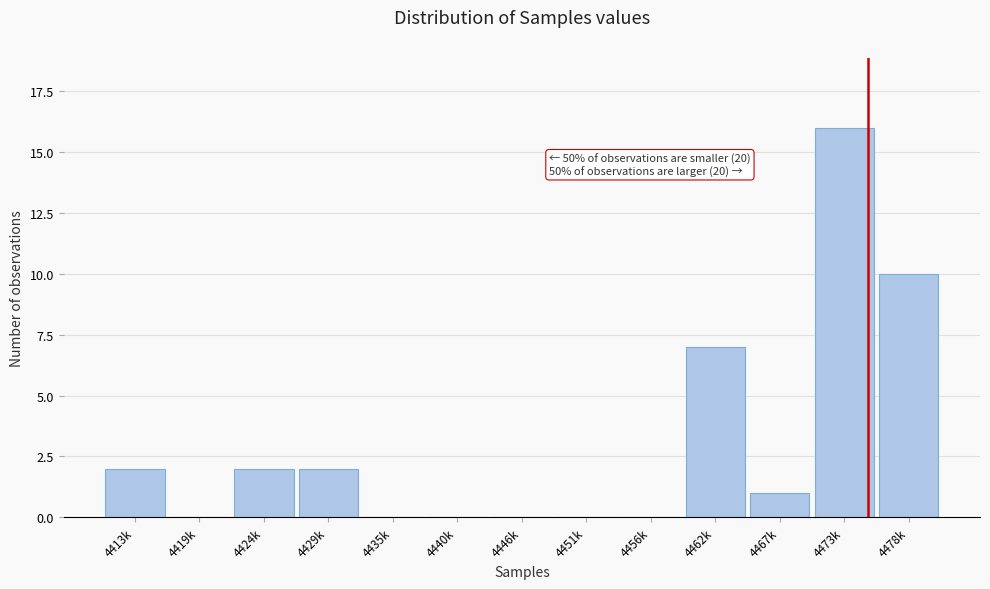

Reading left to right, list all the values displayed in this chart.

4413k=2	4419k=0	4424k=2	4429k=2	4435k=0	4440k=0	4446k=0	4451k=0	4456k=0	4462k=7	4467k=1	4473k=16	4478k=10